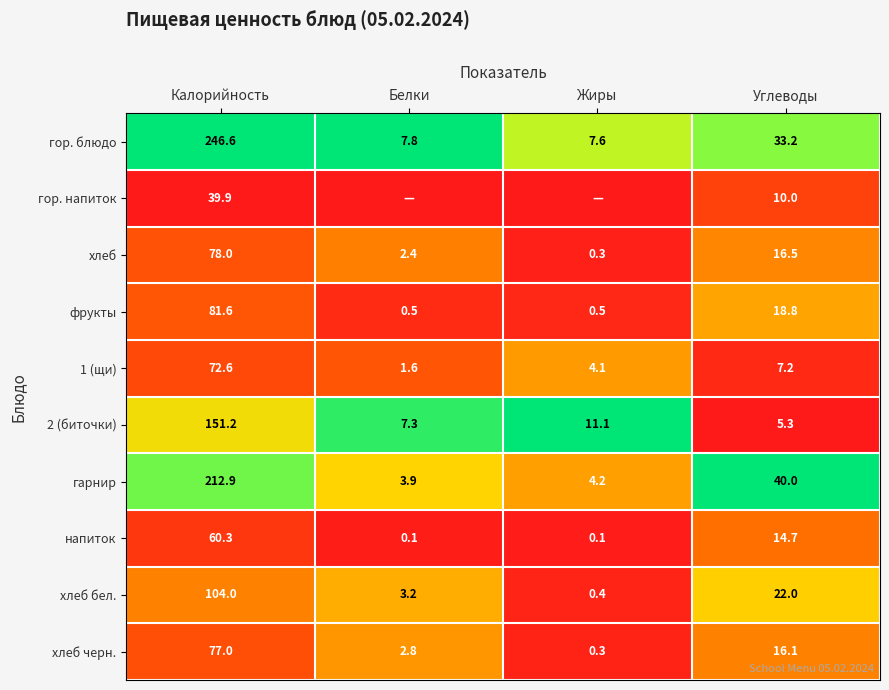

At which label does хлеб черн. first exceed 16?

Калорийность